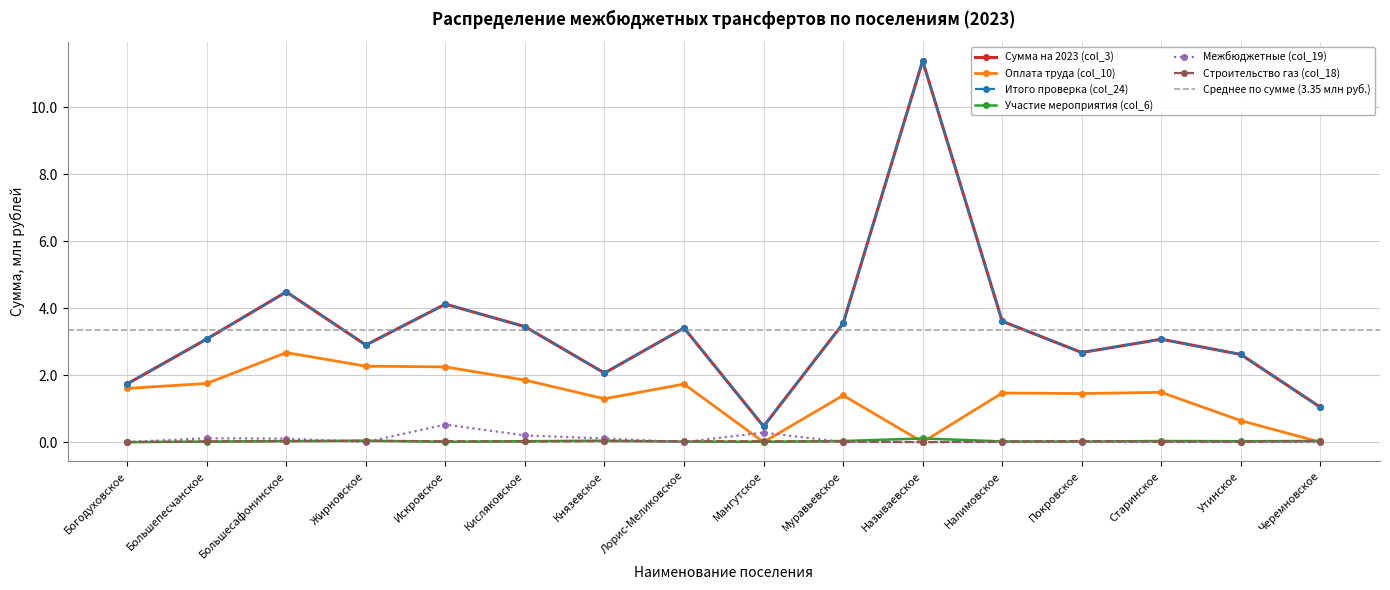

Rank the categories by Межбюджетные (col_19) value from highest to lowest.

Искровское, Мангутское, Кисляковское, Большепесчанское, Князевское, Большесафонинское, Богодуховское, Жирновское, Лорис-Меликовское, Муравьевское, Налимовское, Покровское, Старинское, Утинское, Черемновское, Называевское